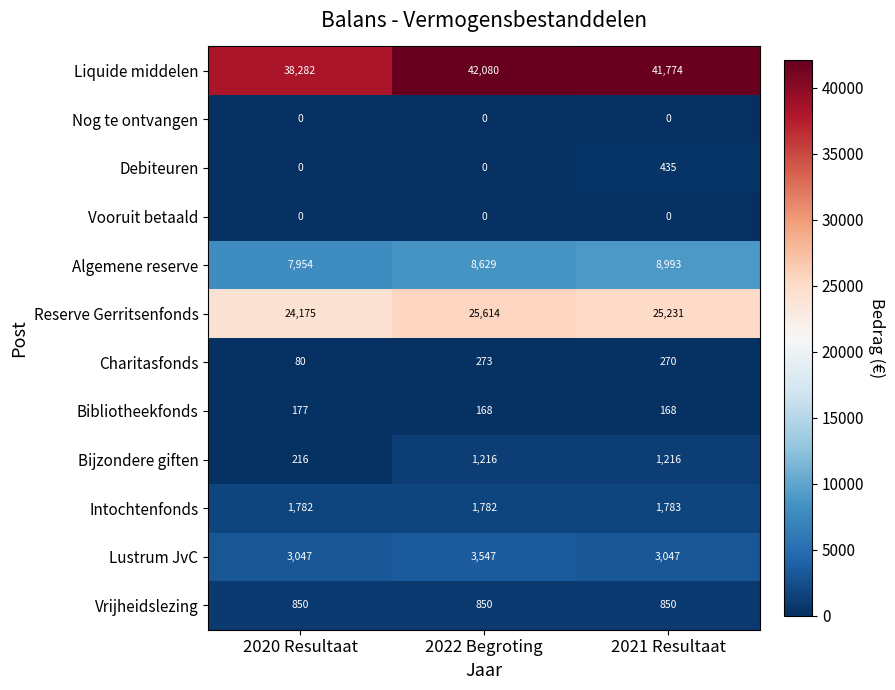

At which category is the sum across all series the highest?

2022 Begroting